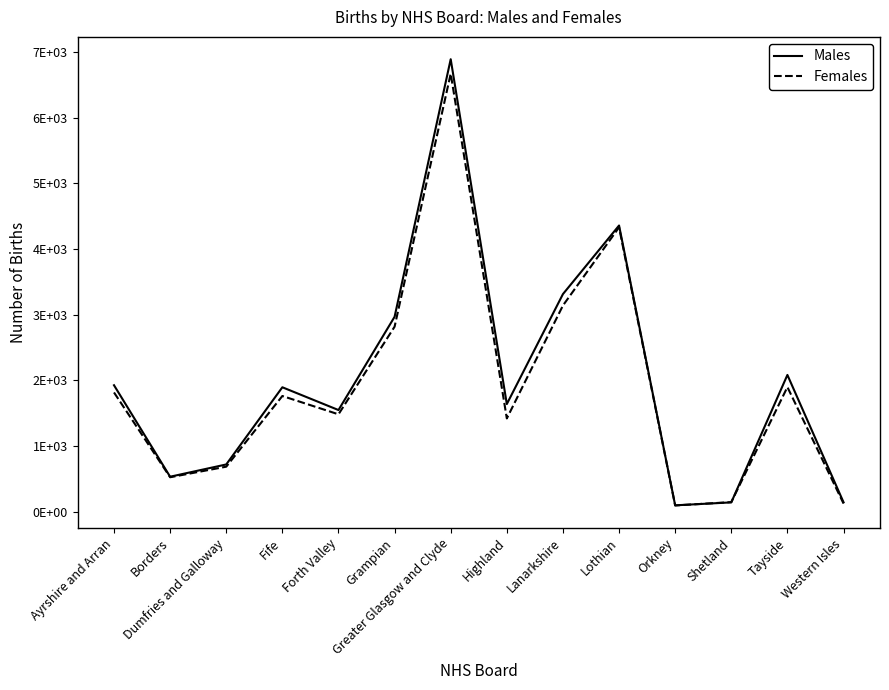

What is the label of the 7th point from the right?

Highland